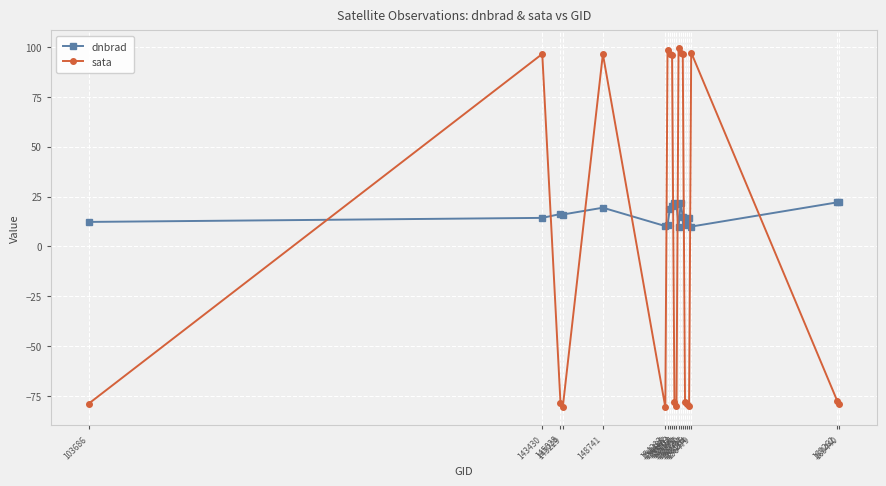

How many times do dnbrad and sata cross each other?

10